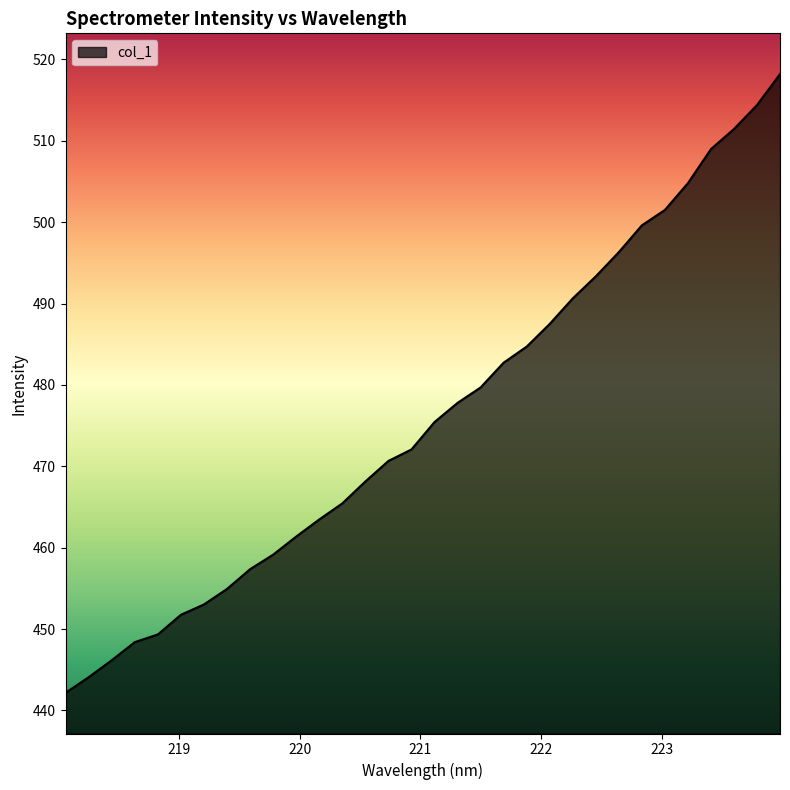

Is it true that the value at 219.9712 is 461.4?

True